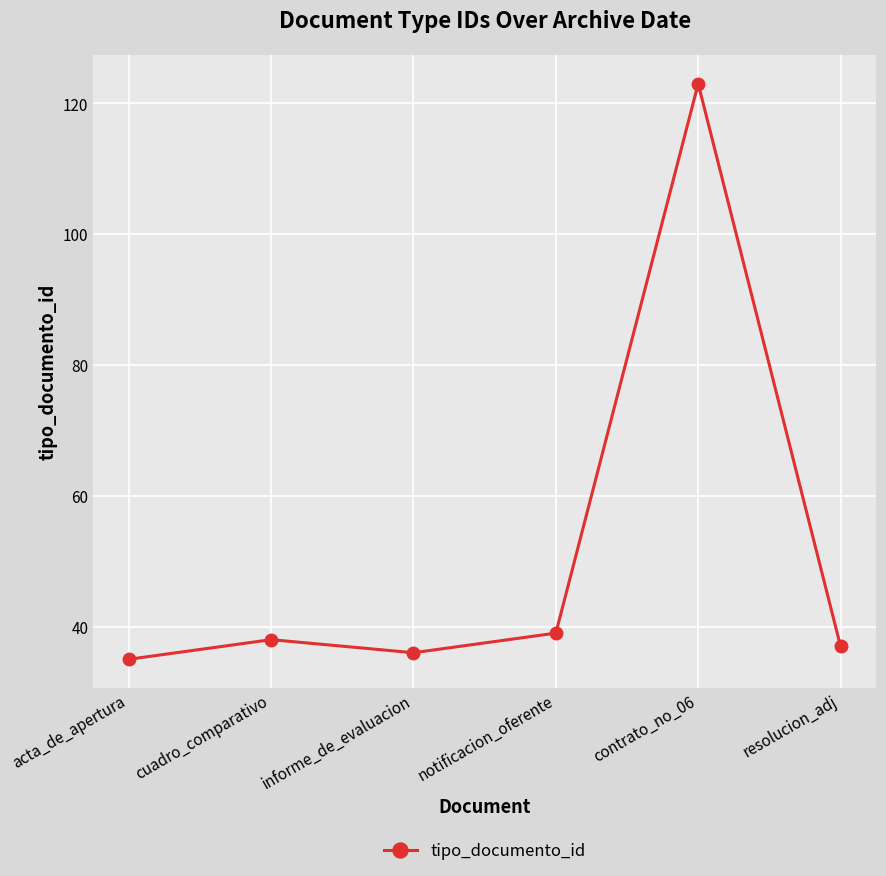

Count the number of data series in this chart.

1